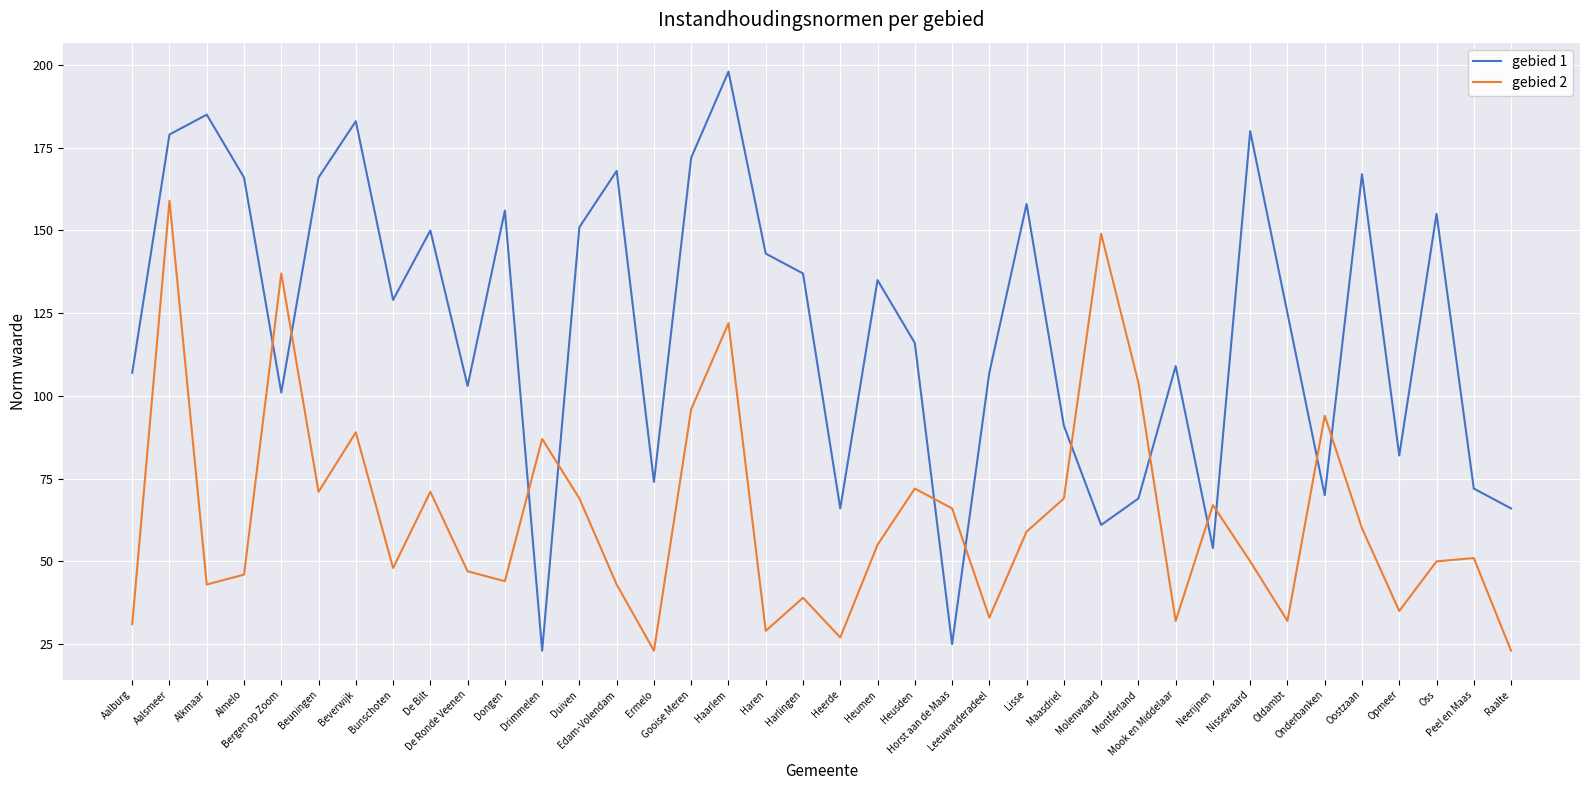

What is the minimum value shown in the chart?

23